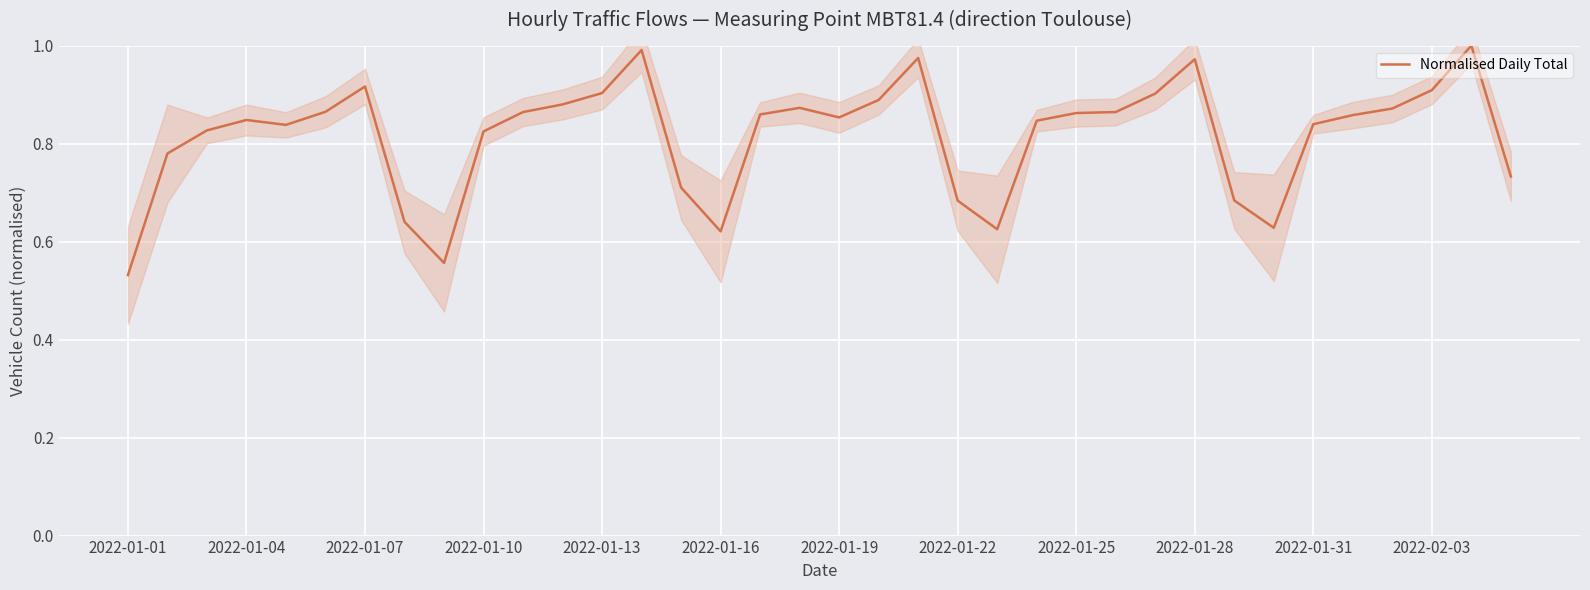

The chart shows a value of 0.2 at 20. True or false?

False